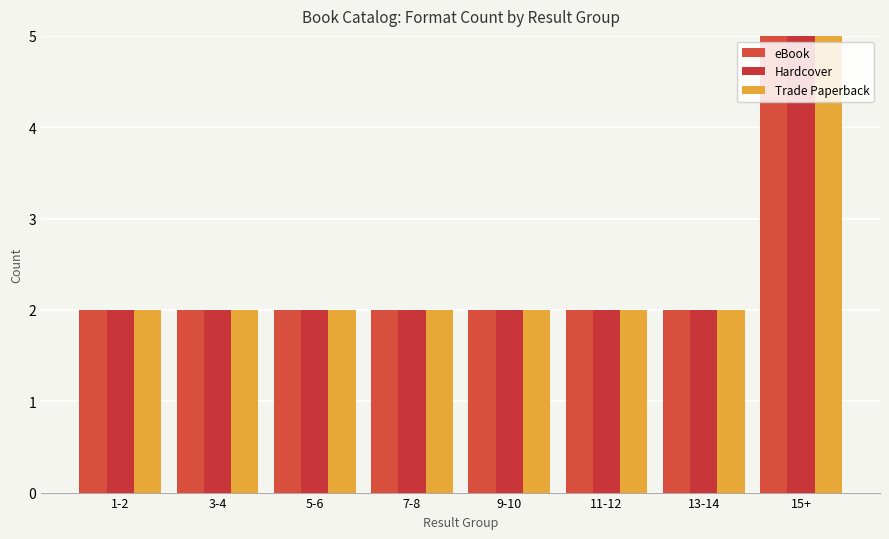

What is the label of the 2nd bar from the right?

13-14